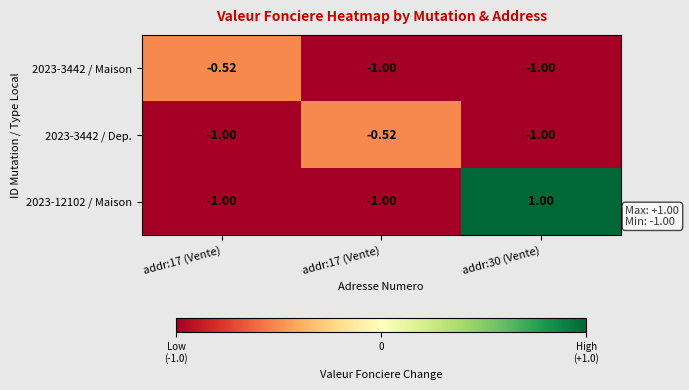

How many values in the 2023-12102 / Maison series exceed -1?

1